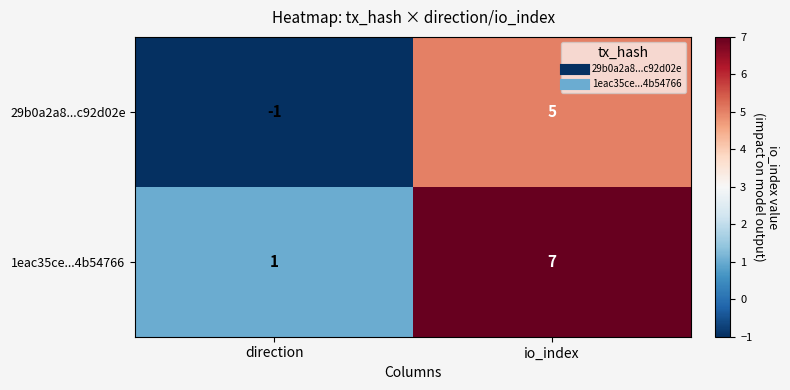

How many series are shown in this chart?

2